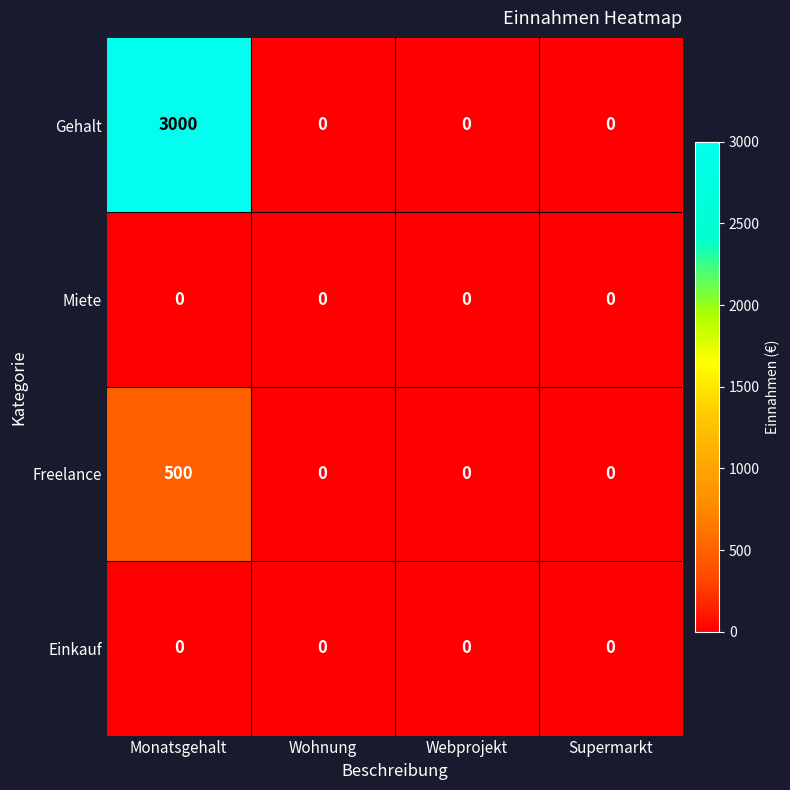

What is the maximum value shown in the chart?

3000